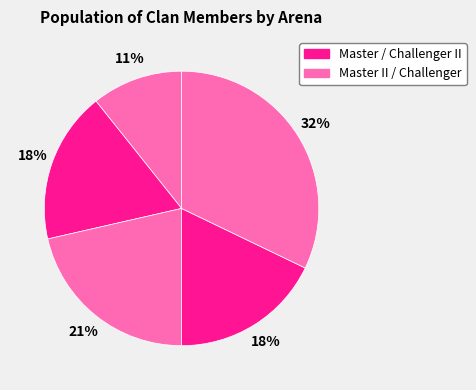

How many slices are in this pie chart?

5